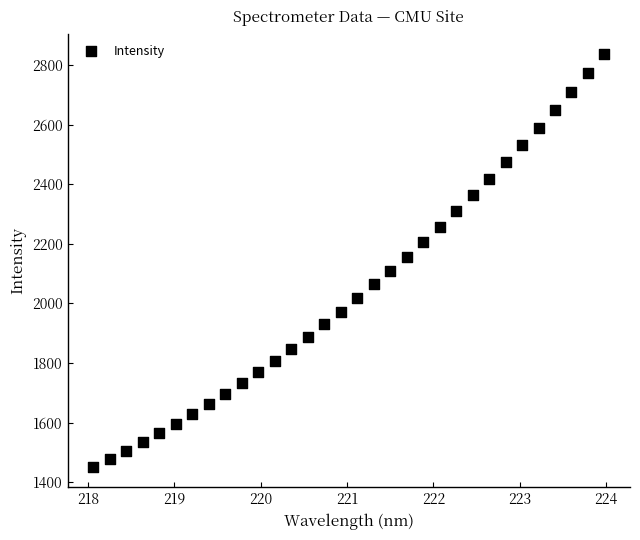

What is the range of Y values (max minus min)?

1384.7